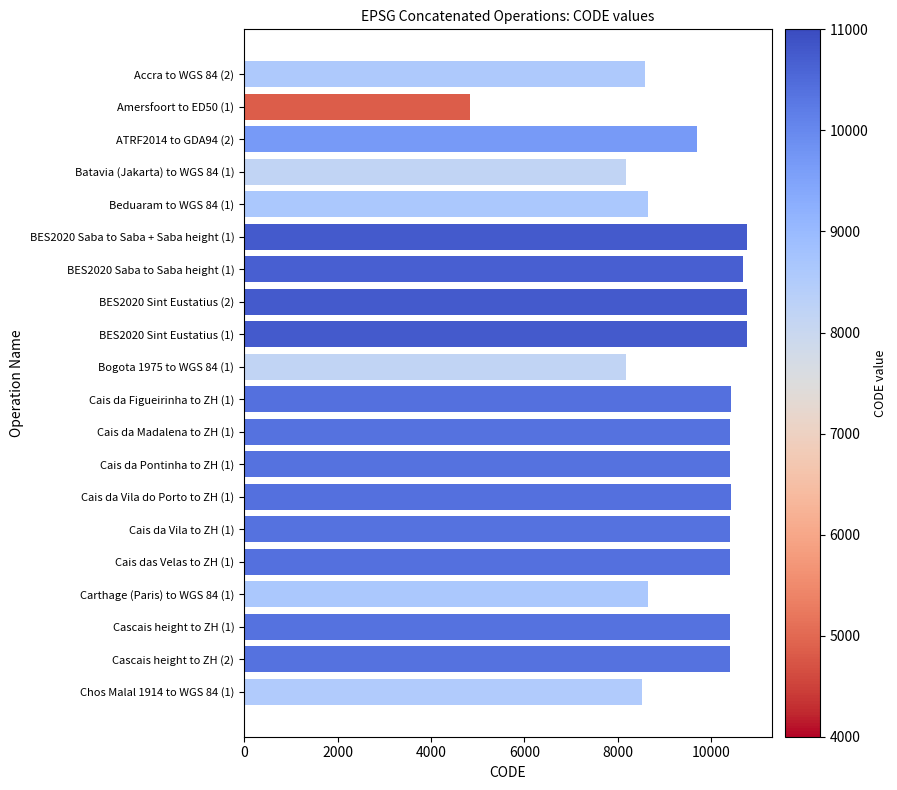

What is the maximum value shown in the chart?

10756